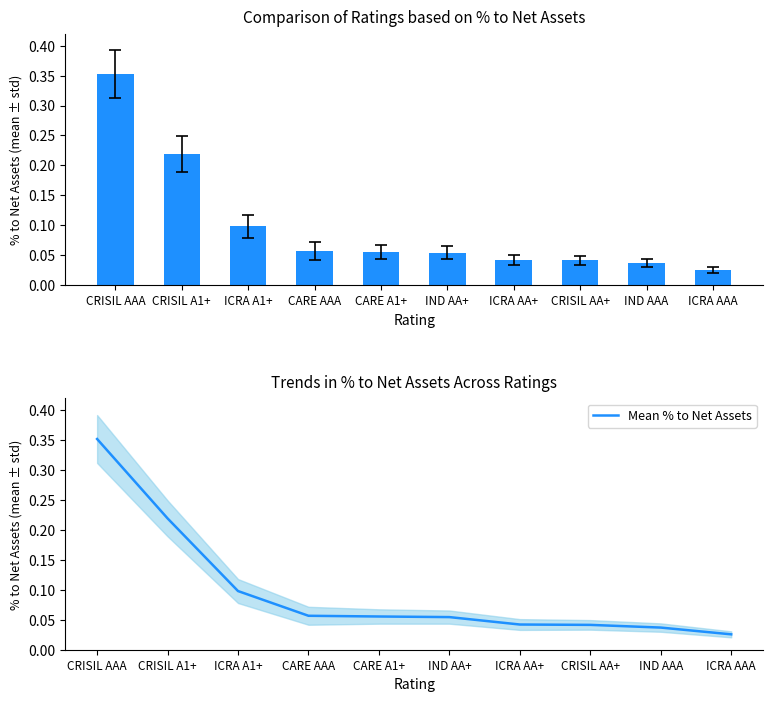

What is the label of the 9th bar from the left?

IND AAA